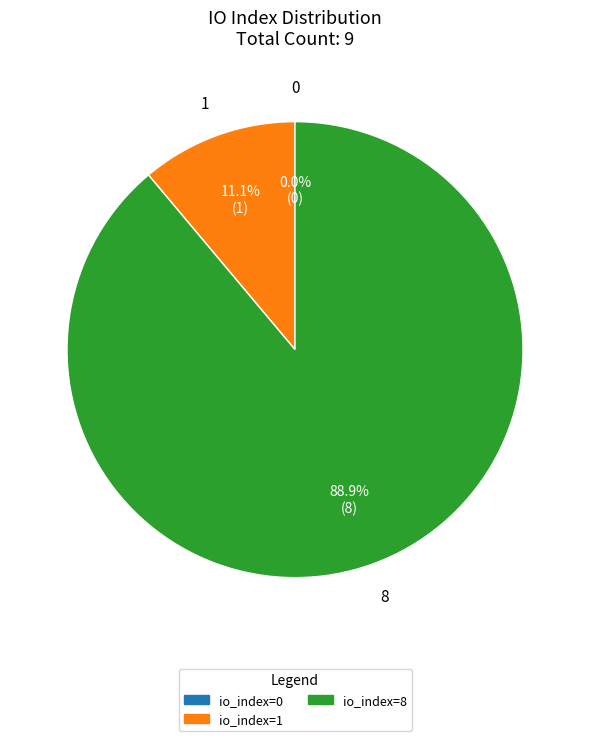

Which slice is the smallest?

io_index=0